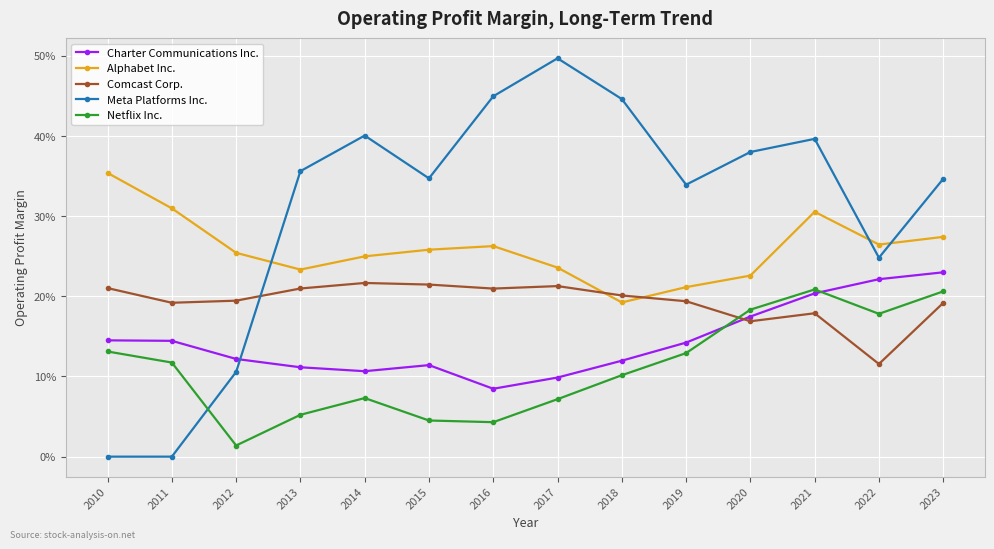

What is the difference between the maximum and minimum values in the Meta Platforms Inc. series?

0.5